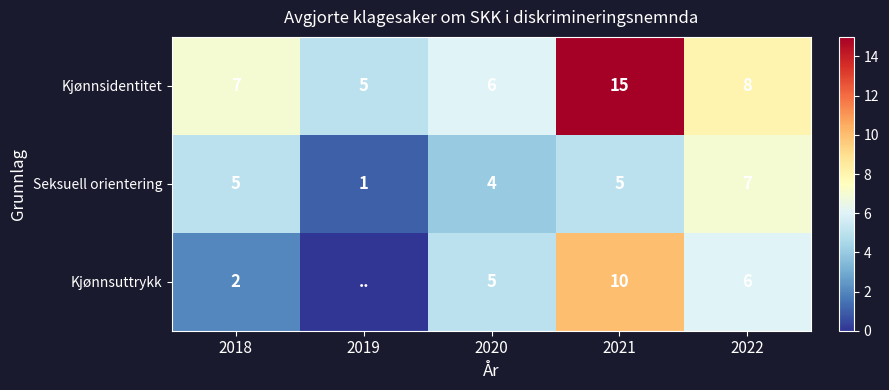

List the series in order of their peak value, highest first.

Kjønnsidentitet, Kjønnsuttrykk, Seksuell orientering